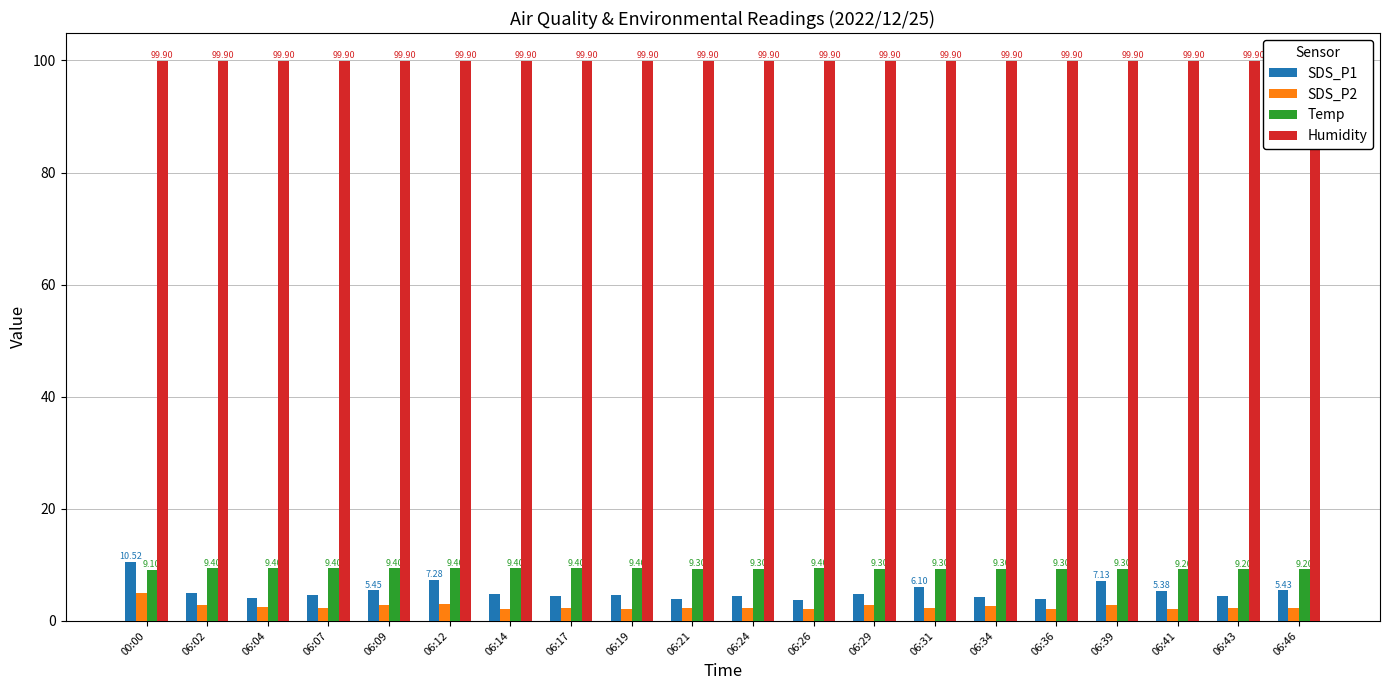

What are all the series names shown in the legend?

SDS_P1, SDS_P2, Temp, Humidity